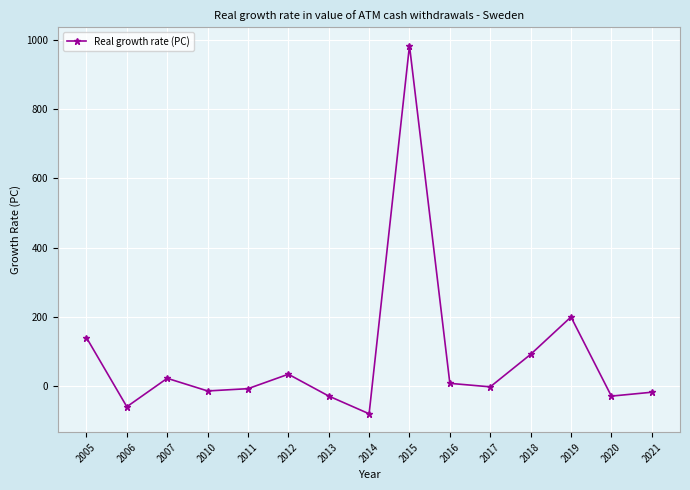

Is it true that the value at 2013 is -28.5?

True